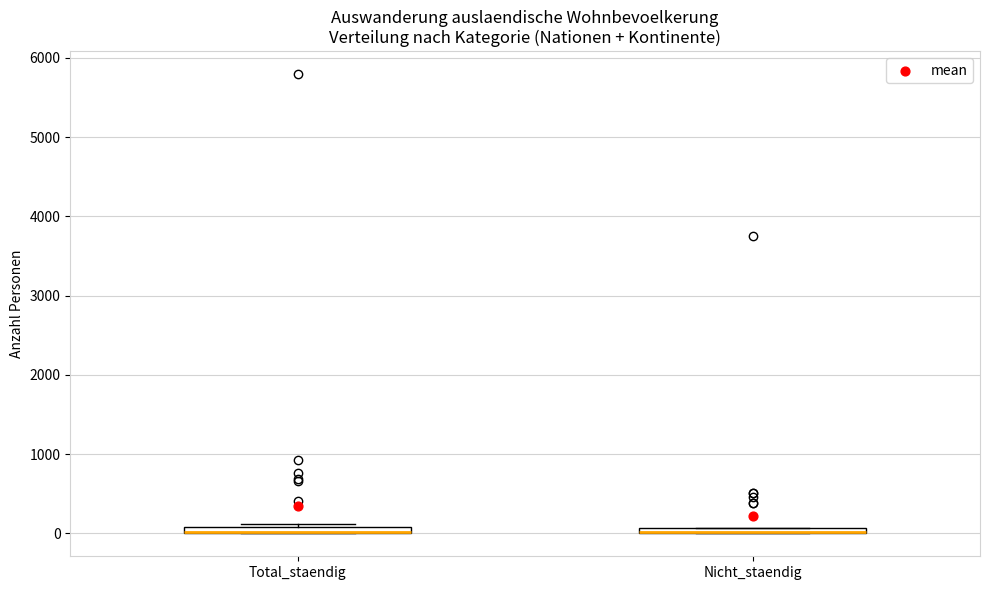

Where is the lower edge of the box for Nicht_staendig on the y-axis? The values are not printed on the chart, so give them approximately, as read against the axis.

0